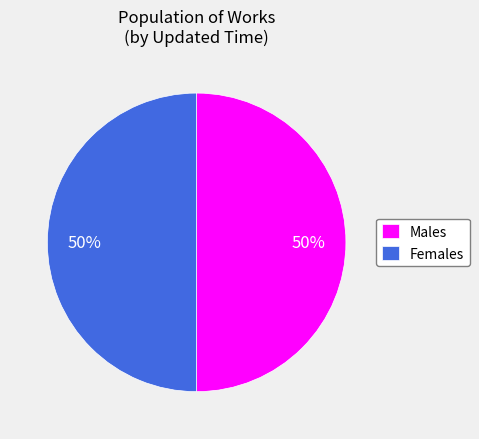

To the nearest percent, what percentage of the pie is Females?

50%